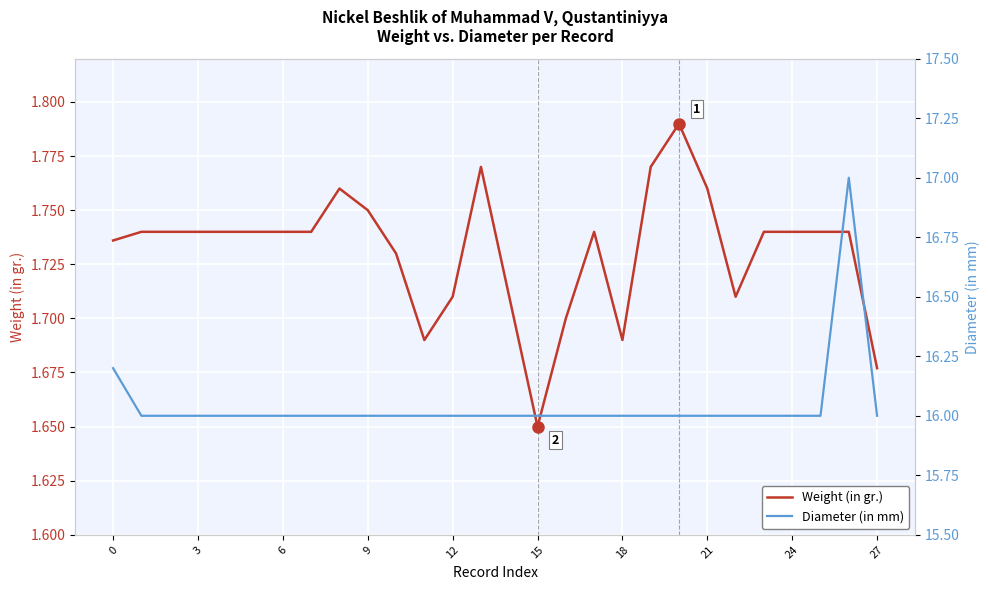

The value of Weight (in gr.) at 12 is 0.6. True or false?

False